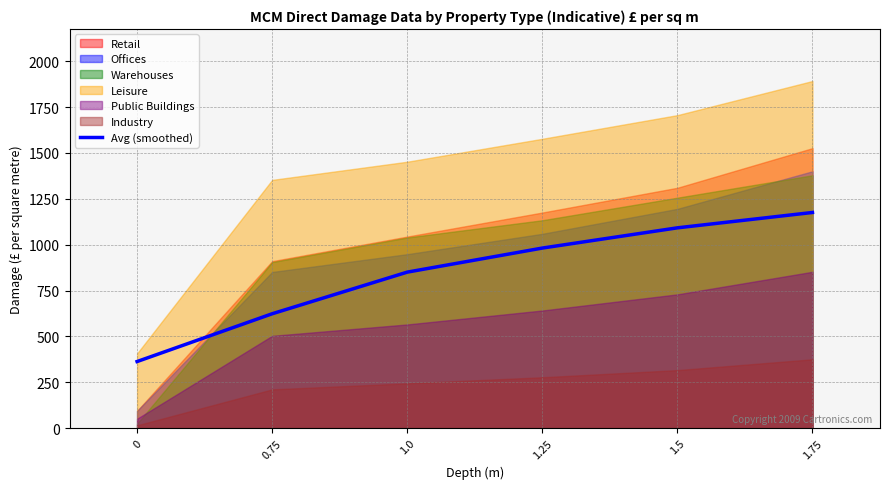

List the labels in order of value, largest first.

1.75, 1.5, 1.25, 1.0, 0.75, 0